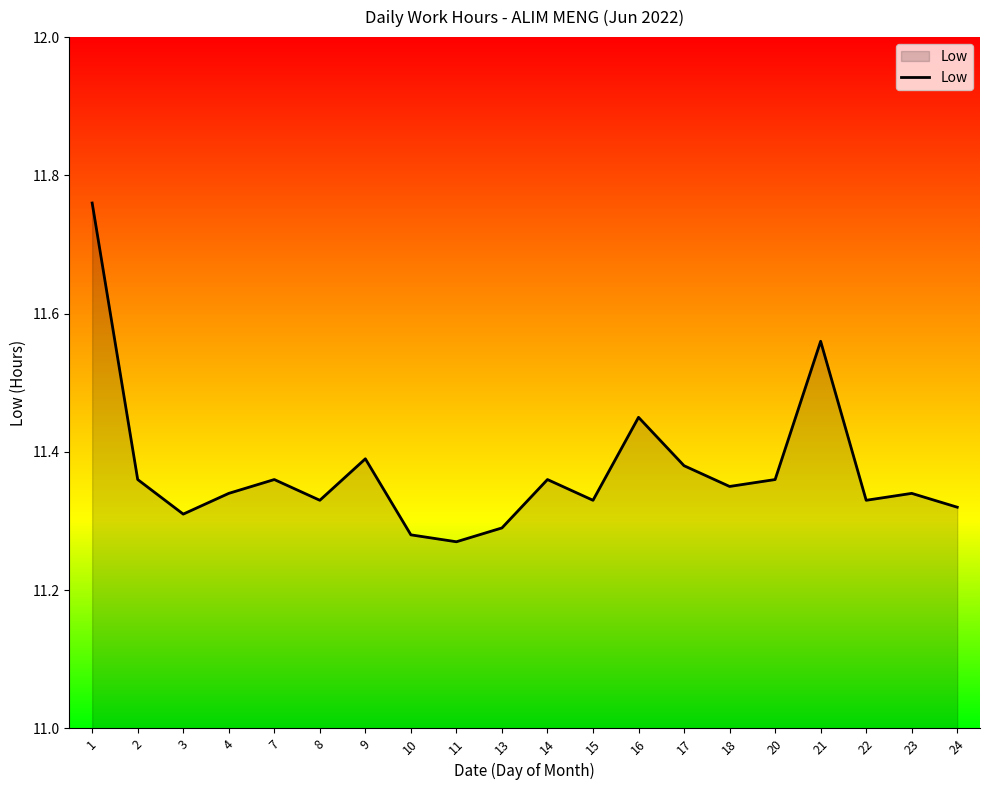

What is the difference between the maximum and second lowest values?

0.5